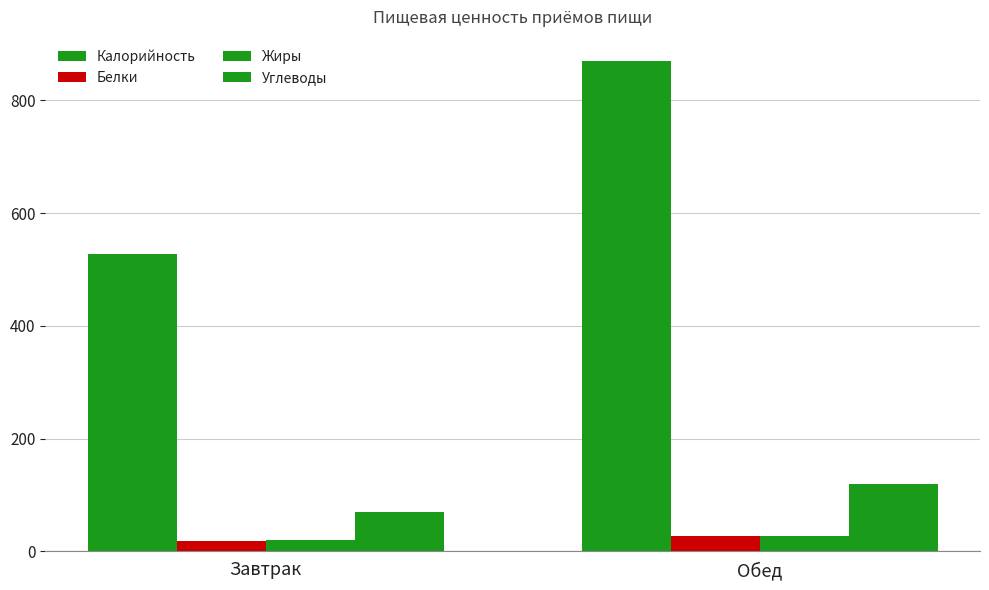

How many values in the Жиры series are below 26?

1